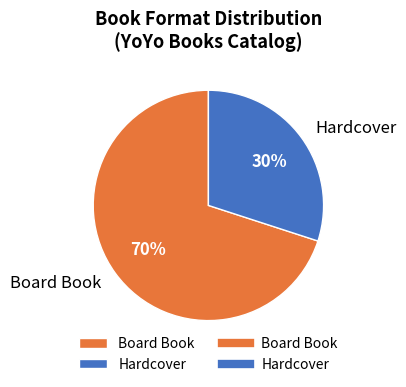

To the nearest percent, what is the average slice percentage?

50%